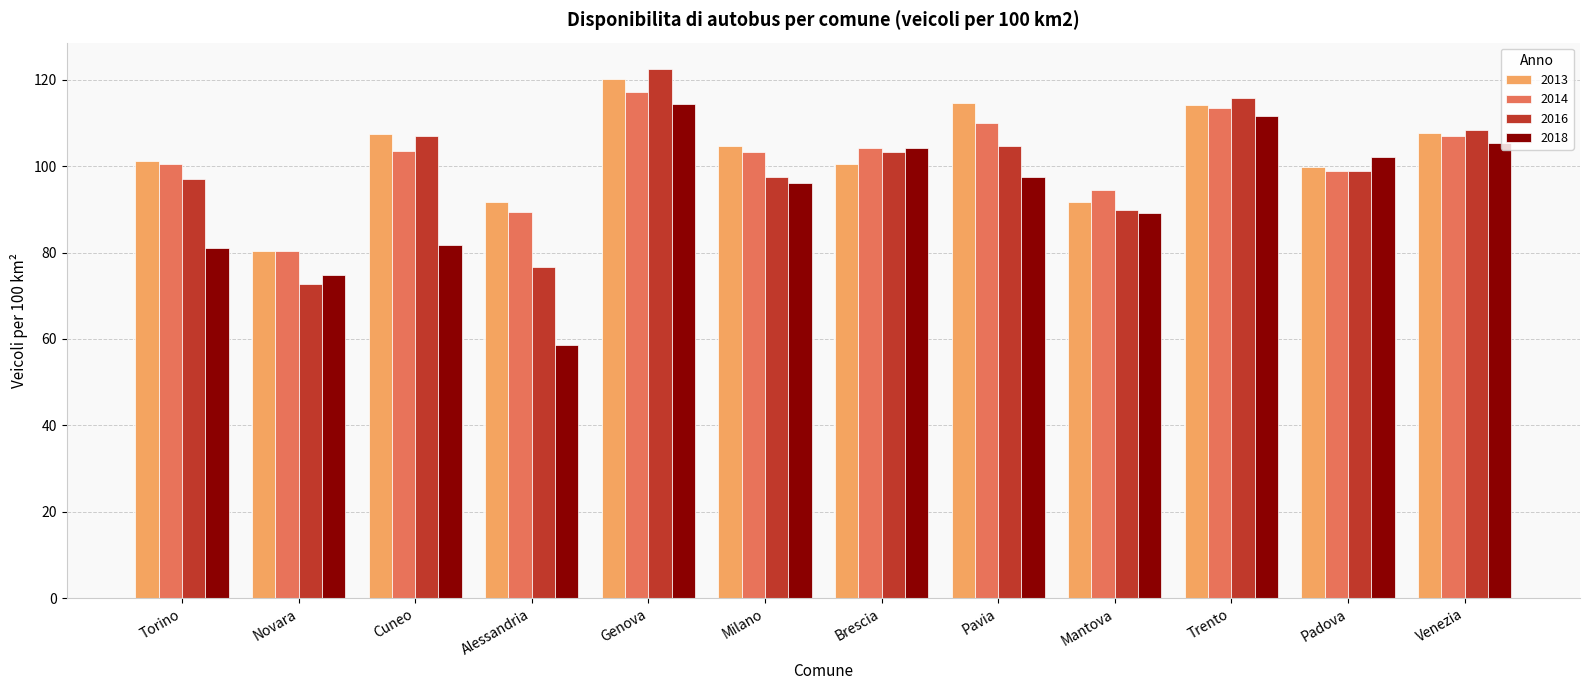

What is the lowest value of the 2018 series?

58.6